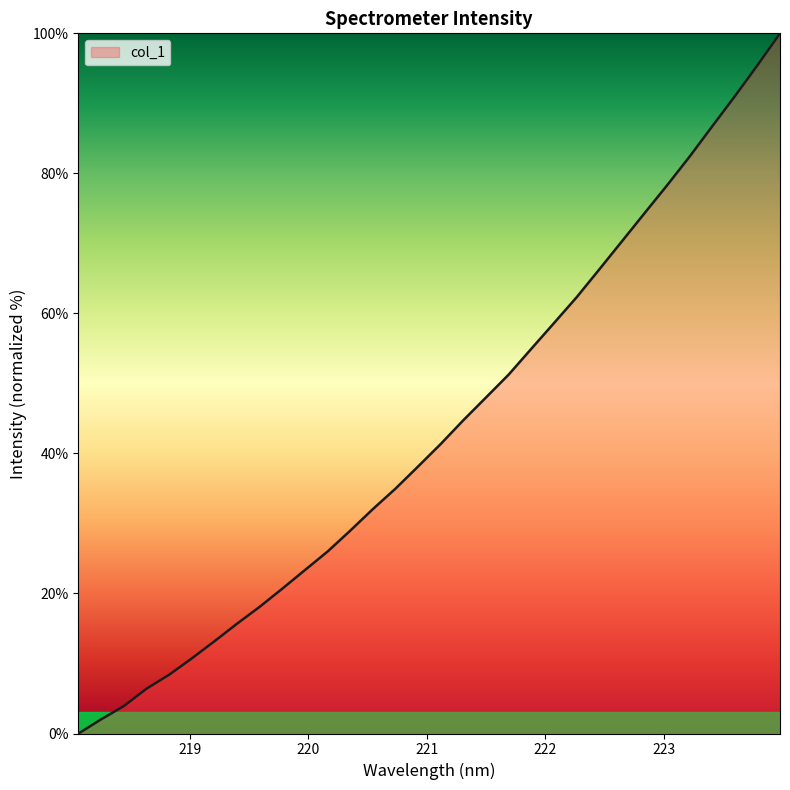

What is the difference between the maximum and minimum values?

100.0